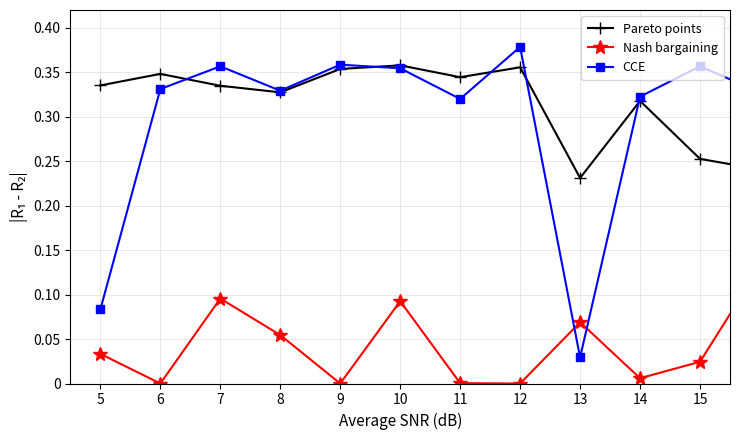

Rank the series by their maximum value, from lowest to highest.

Nash bargaining, Pareto points, CCE